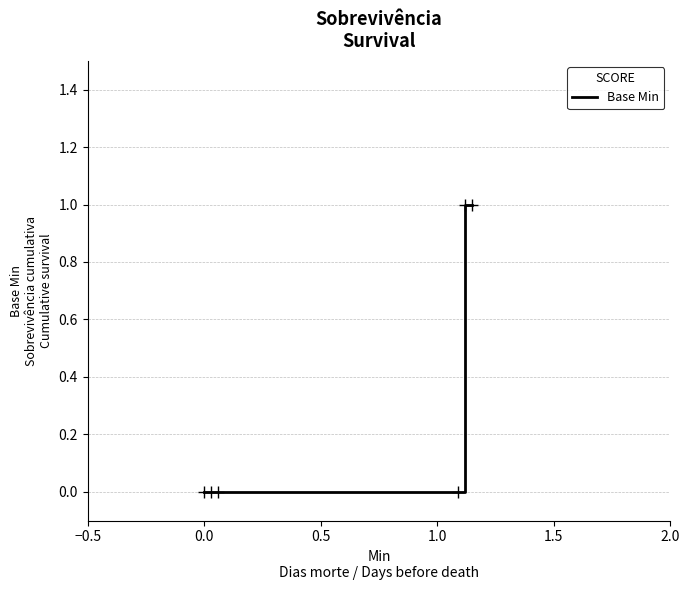

What is the sum of all values?

2